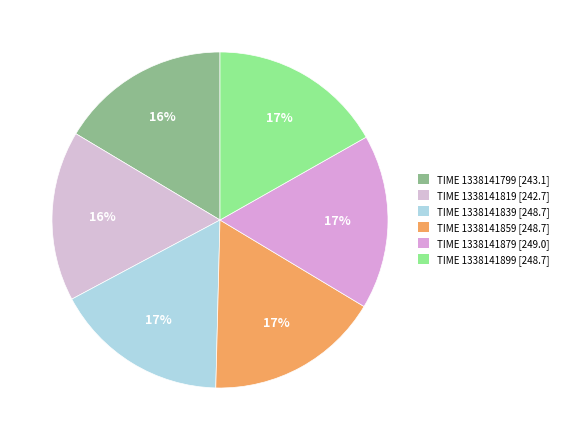

How many segments does this pie chart have?

6